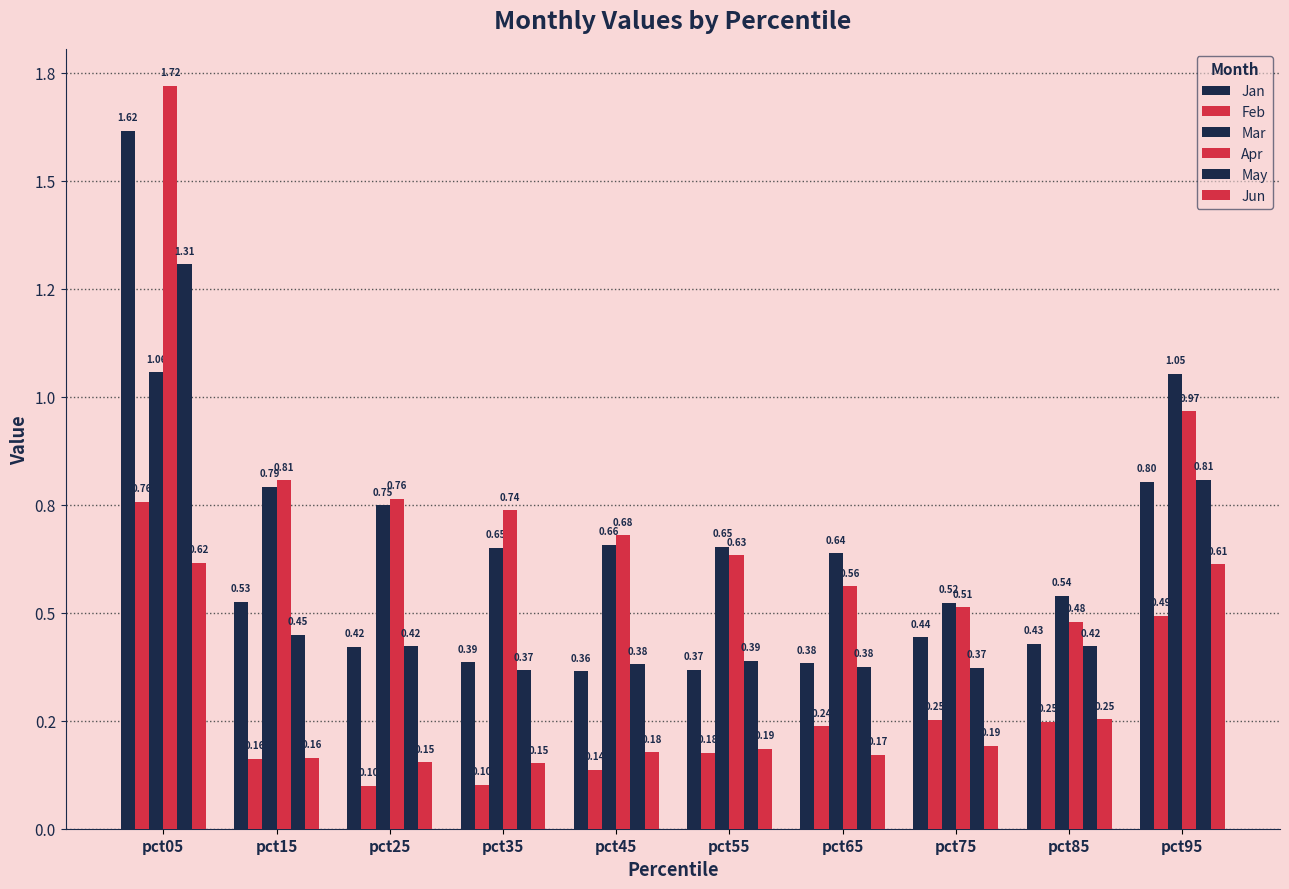

Which category has the lowest value in the Feb series?

pct25